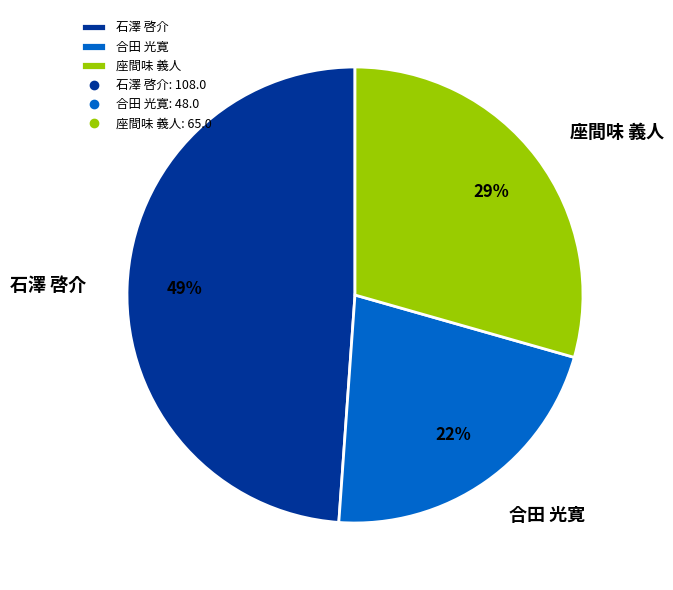

Count the number of slices in the pie.

3